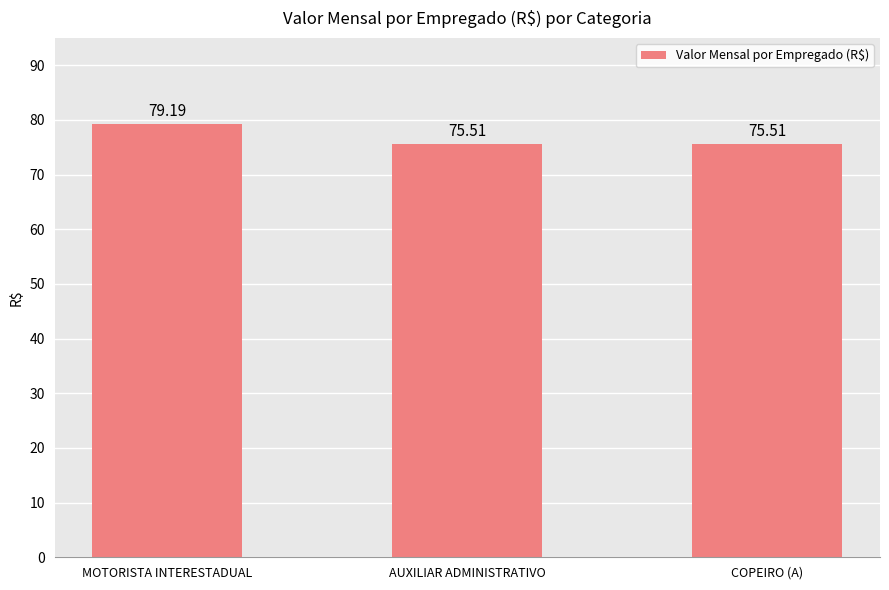

Reading left to right, extract all data points from this chart.

MOTORISTA INTERESTADUAL=79.2	AUXILIAR ADMINISTRATIVO=75.5	COPEIRO (A)=75.5